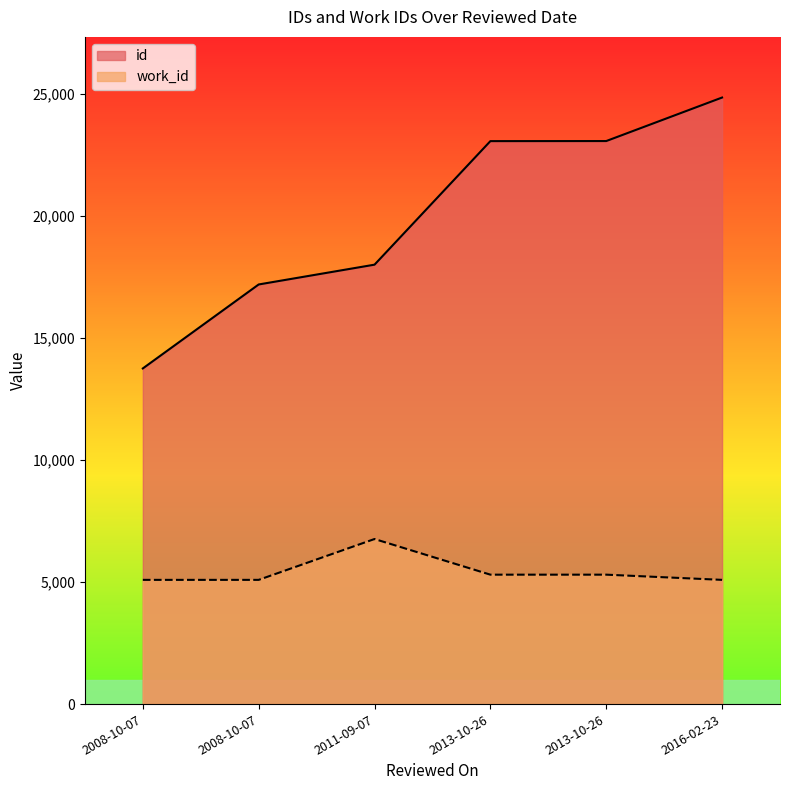

The value of id at 2011-09-07 is 26186. True or false?

False